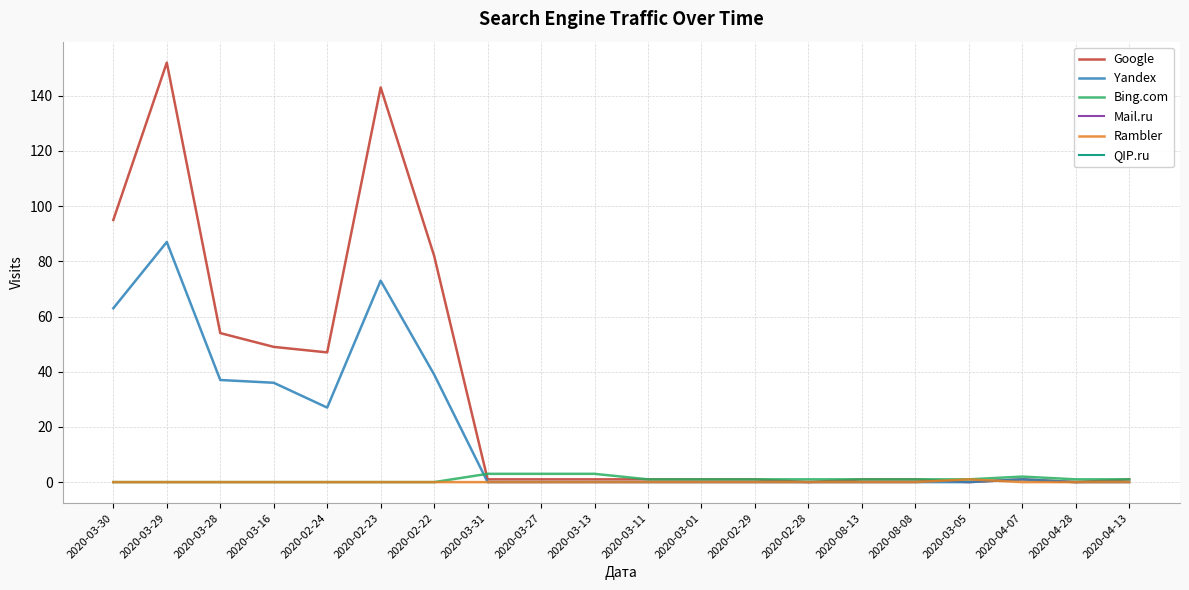

At which category is the sum across all series the highest?

2020-03-29